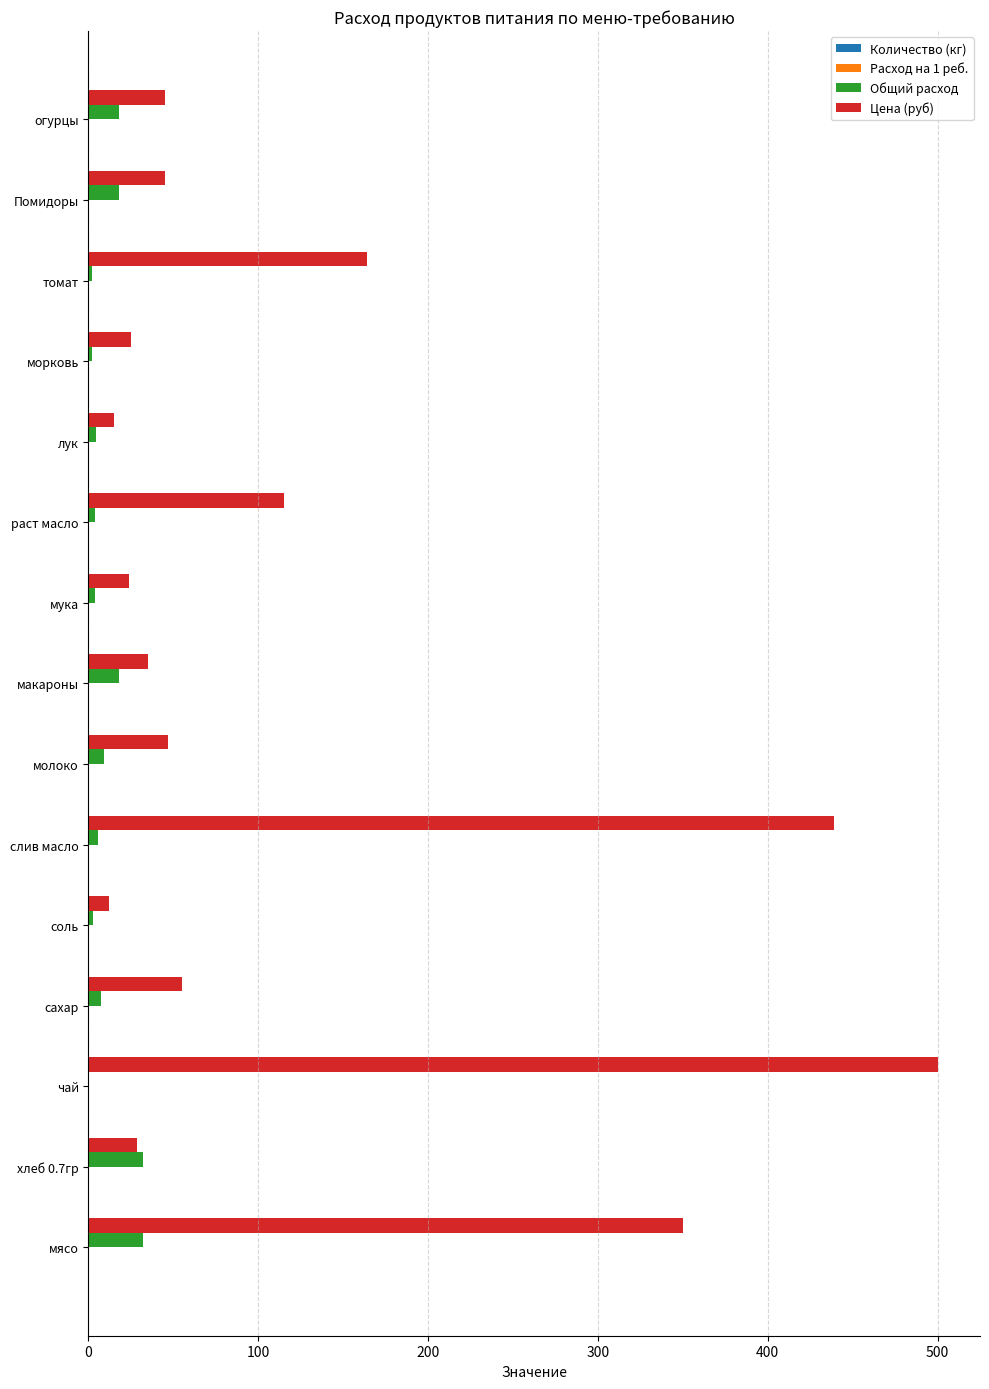

How many categories are shown in the chart?

15